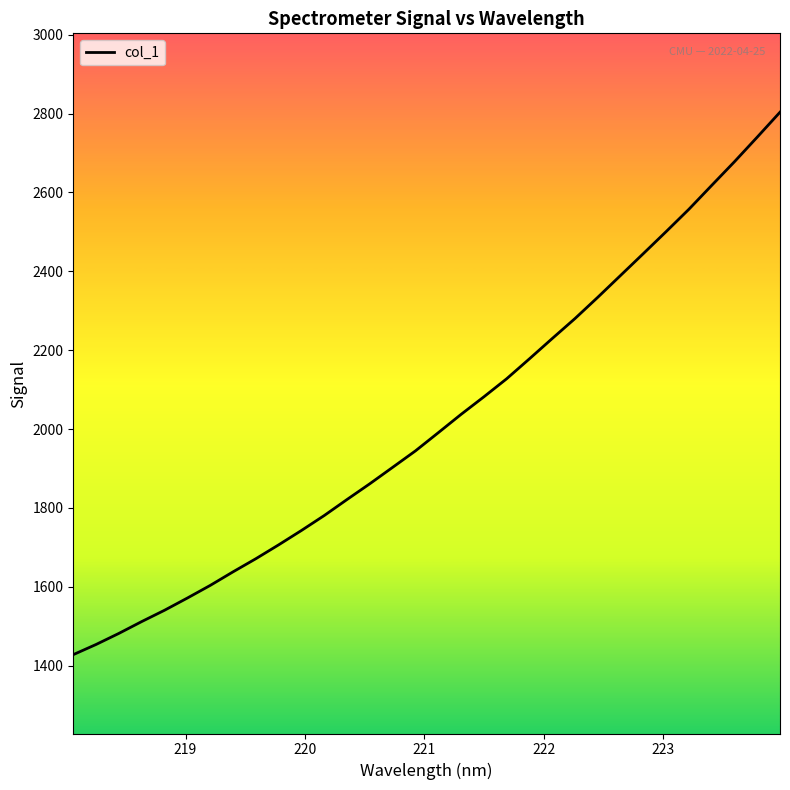

What is the difference between the maximum and minimum values?

1375.8